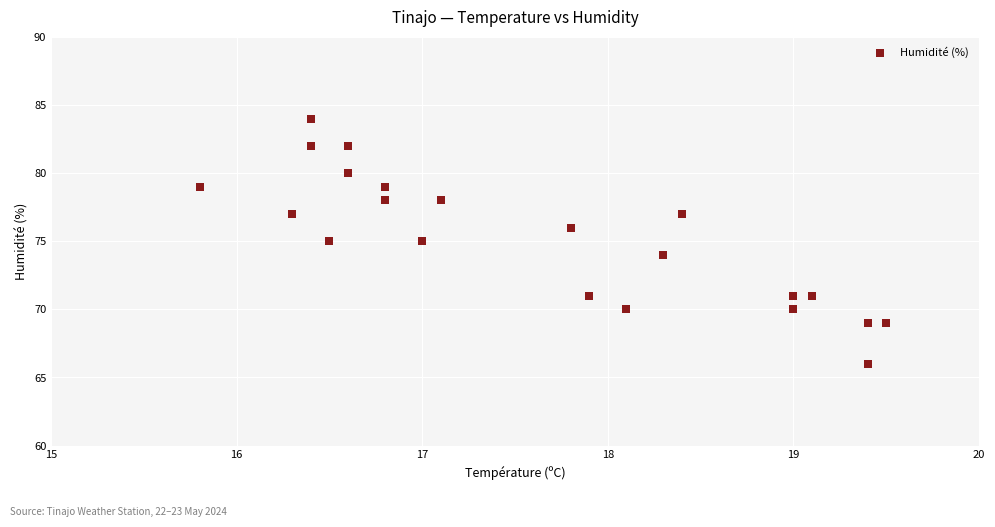

What is the range of Y values (max minus min)?

18